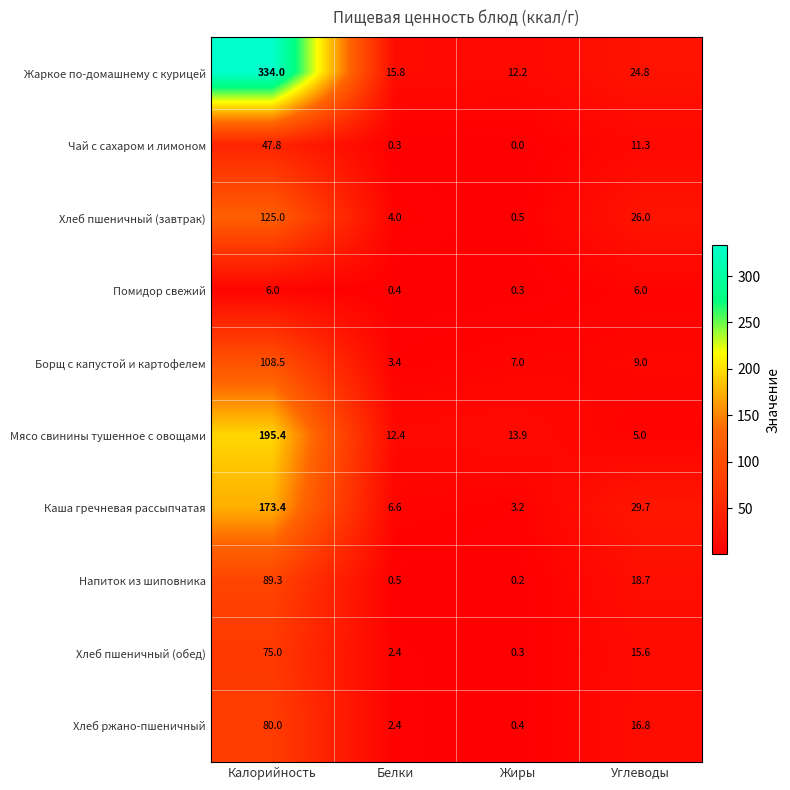

Which series has the largest range (max minus min)?

Жаркое по-домашнему с курицей